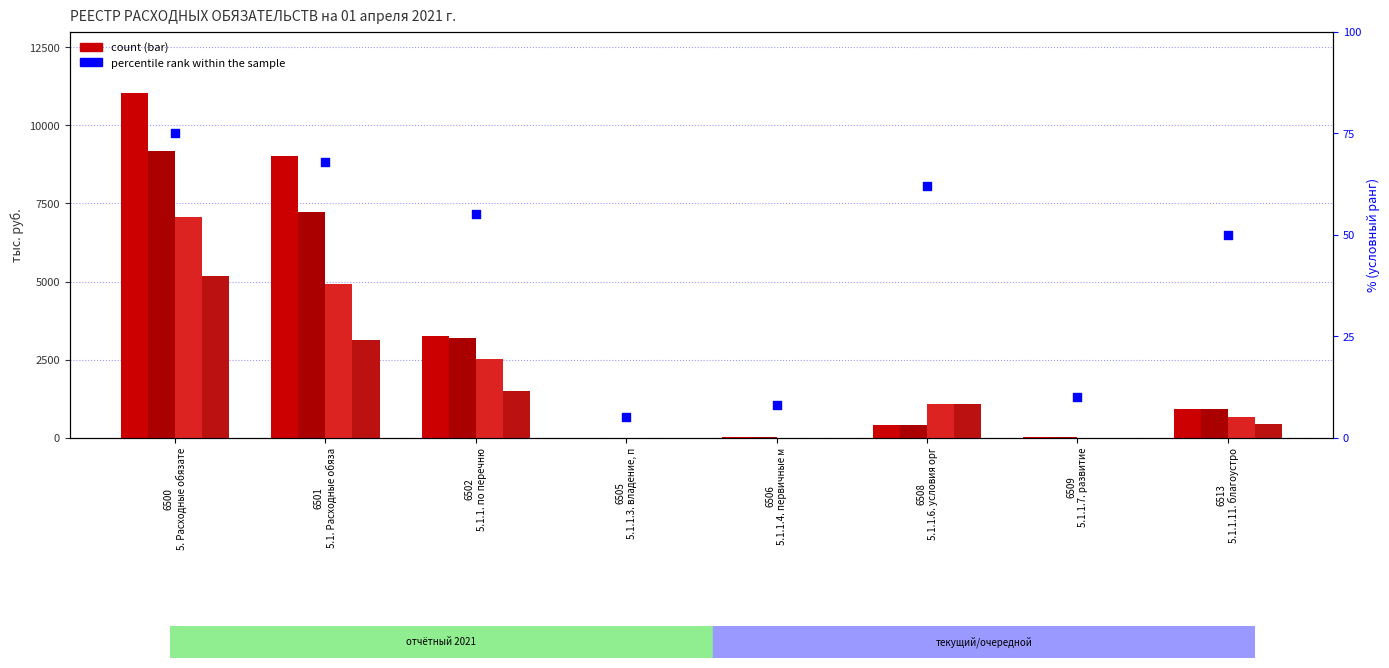

Which series has the largest Y range (max minus min)?

Утверждённые назначения (отч.)